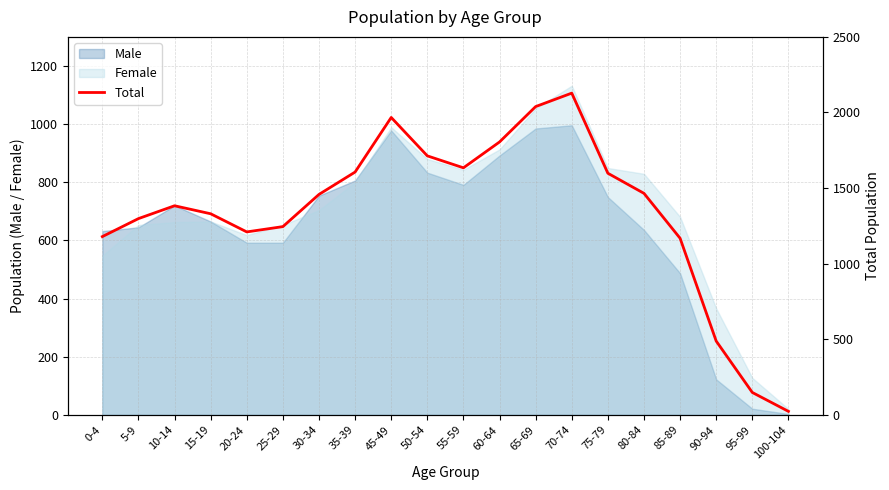

At which label does Female reach its peak?

70-74